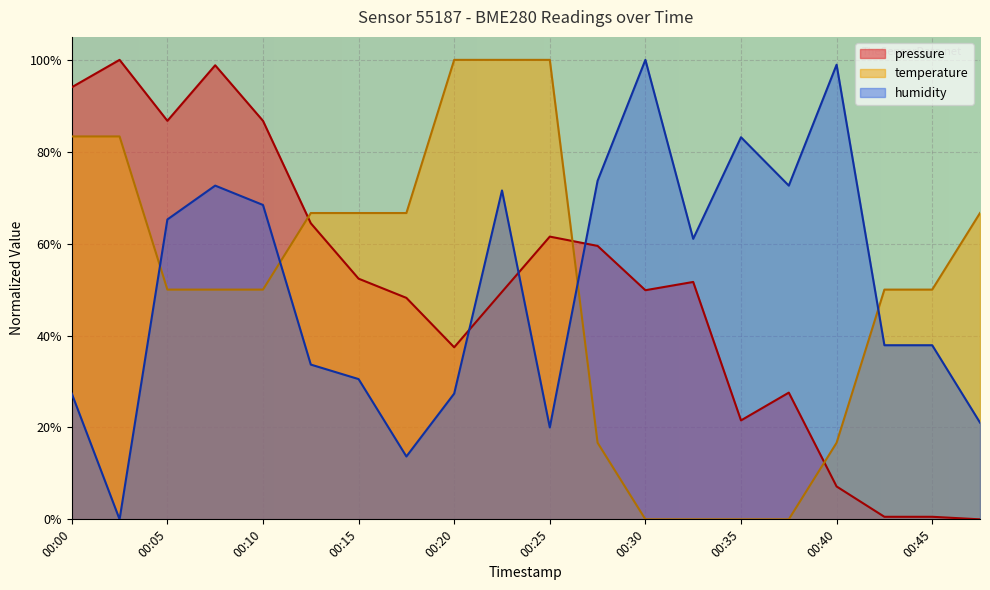

Is it true that pressure equals 0.5 at 00:15?

True